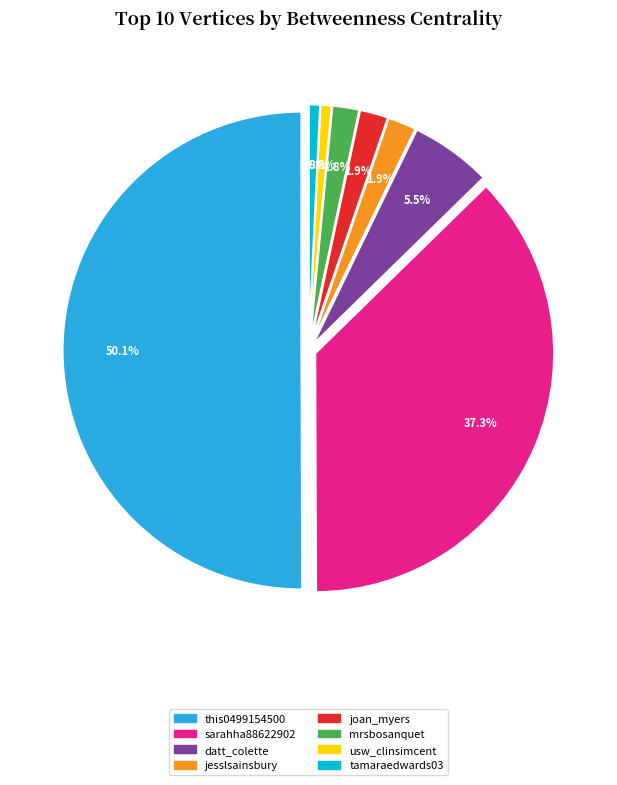

To the nearest percent, what is the difference between the largest and smallest slice percentages?

49%